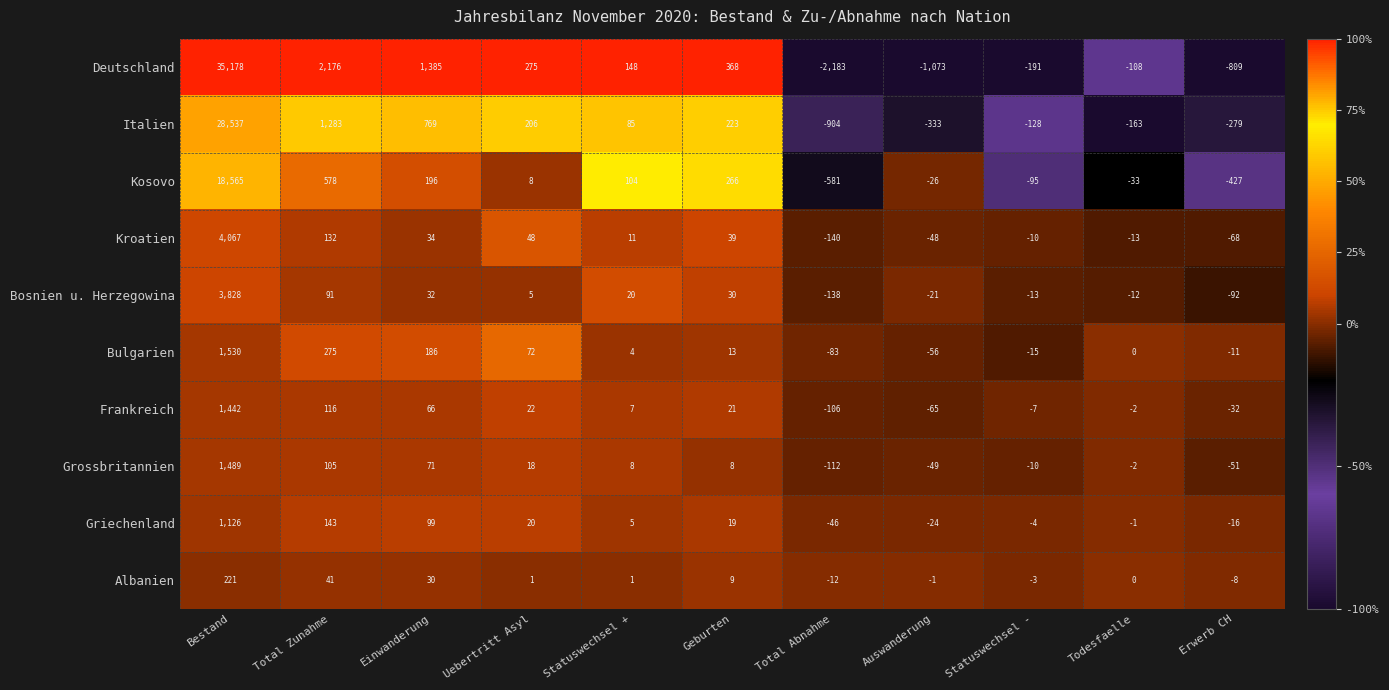

Rank the series by their maximum value, from lowest to highest.

Albanien, Griechenland, Frankreich, Grossbritannien, Bulgarien, Bosnien u. Herzegowina, Kroatien, Kosovo, Italien, Deutschland